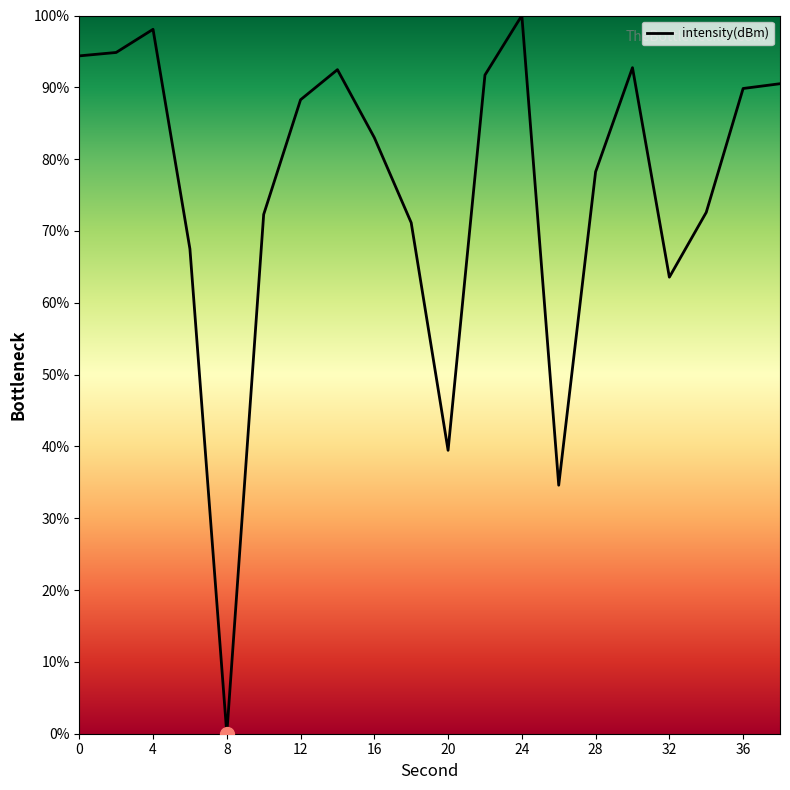

What is the difference between the maximum and minimum values?

100.0